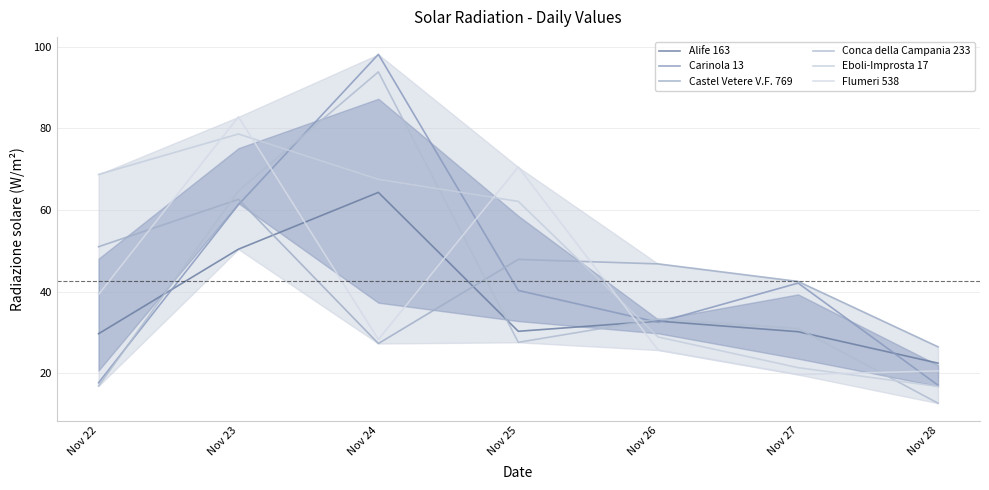

How many data points does each series have?

7